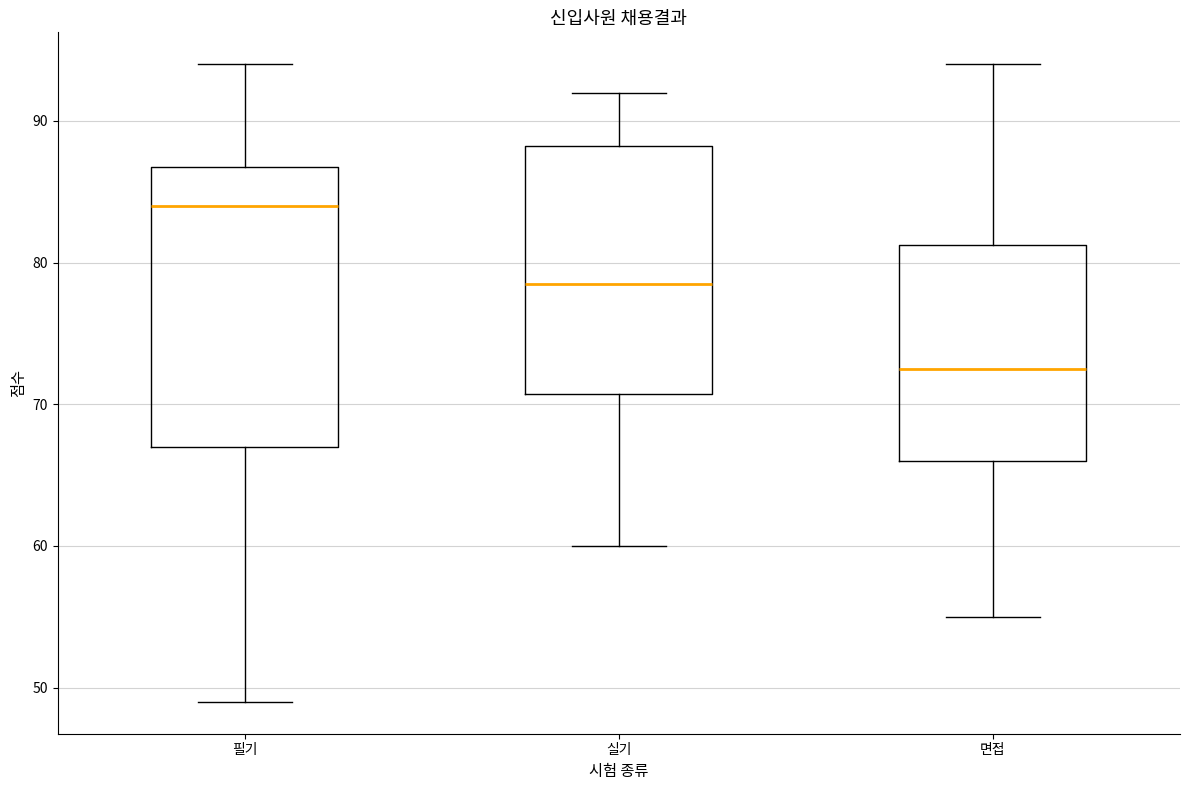

Where is the upper edge of the box for 면접 on the y-axis? The values are not printed on the chart, so give them approximately, as read against the axis.

81